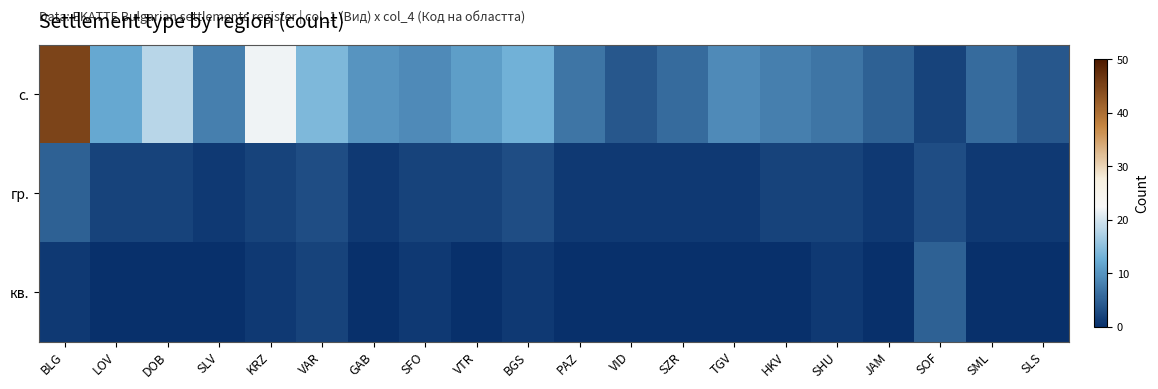

At which category does the chart reach its peak across all series?

BLG